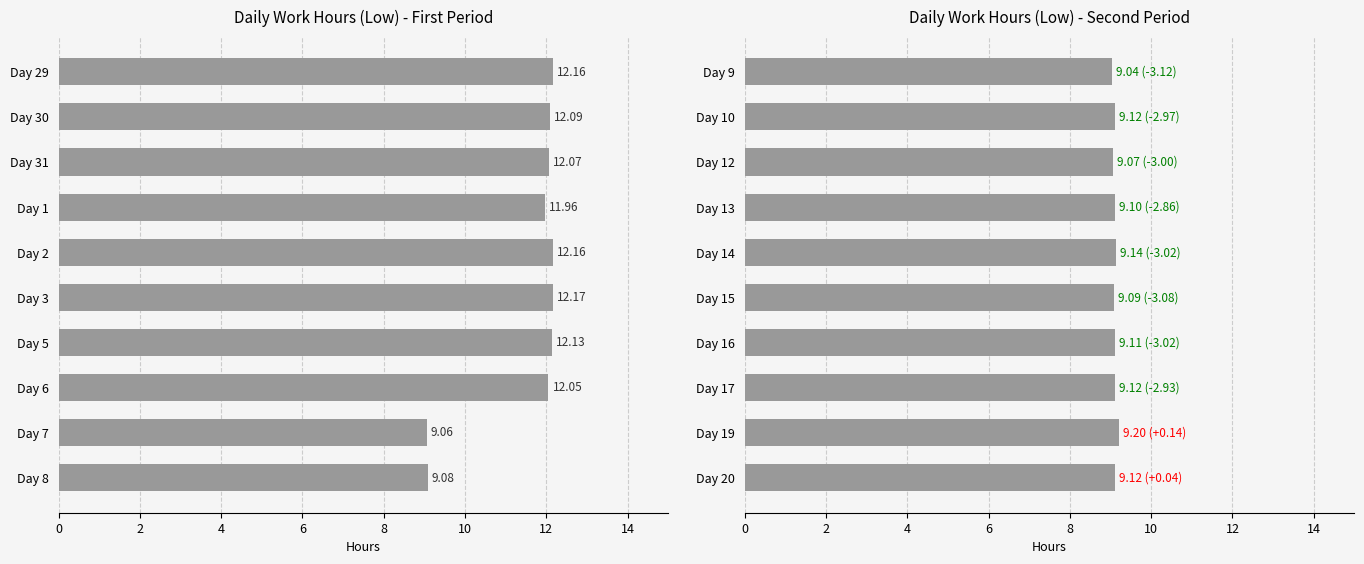

What is the difference between the maximum and minimum values?

0.2